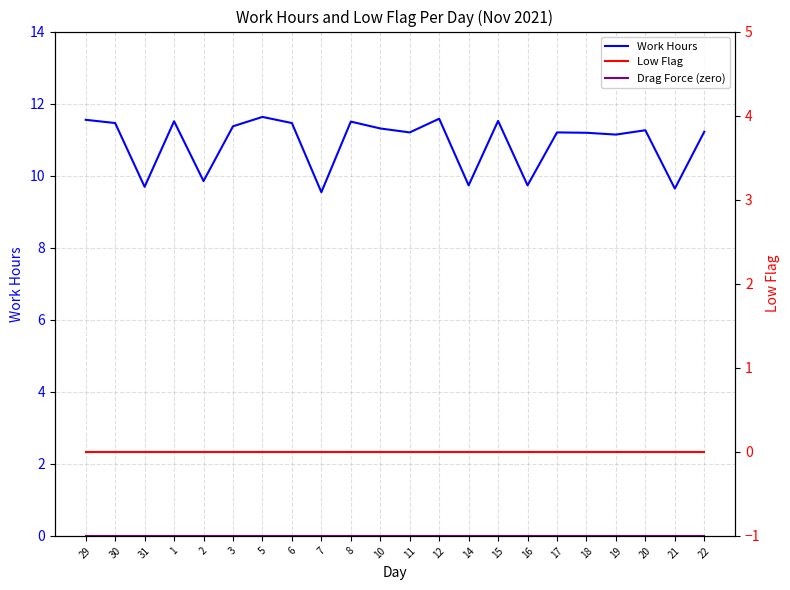

The Drag Force (zero) series shows 0.0 at 8. True or false?

True